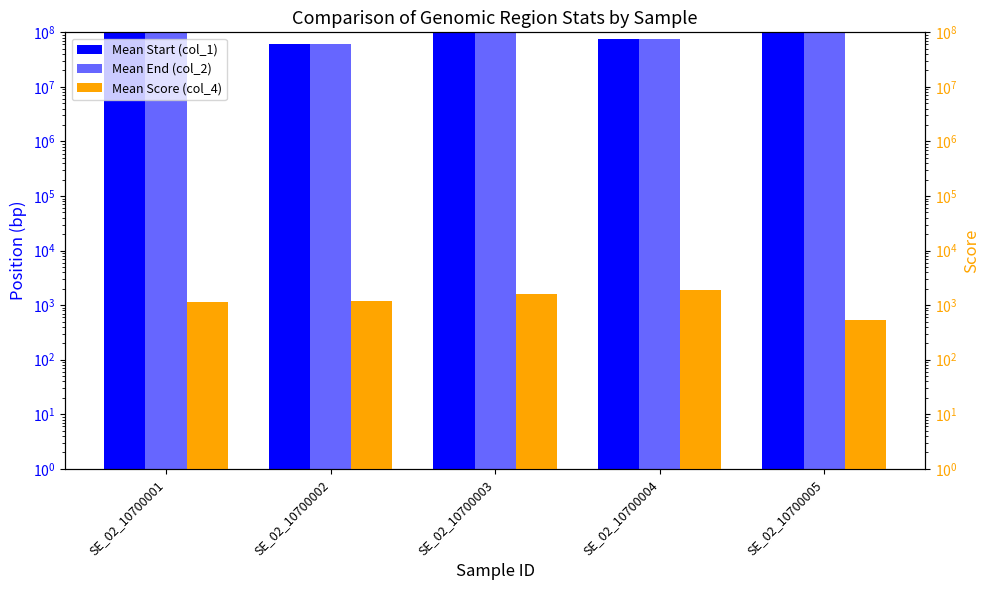

What is the maximum value shown in the chart?

161169725.0